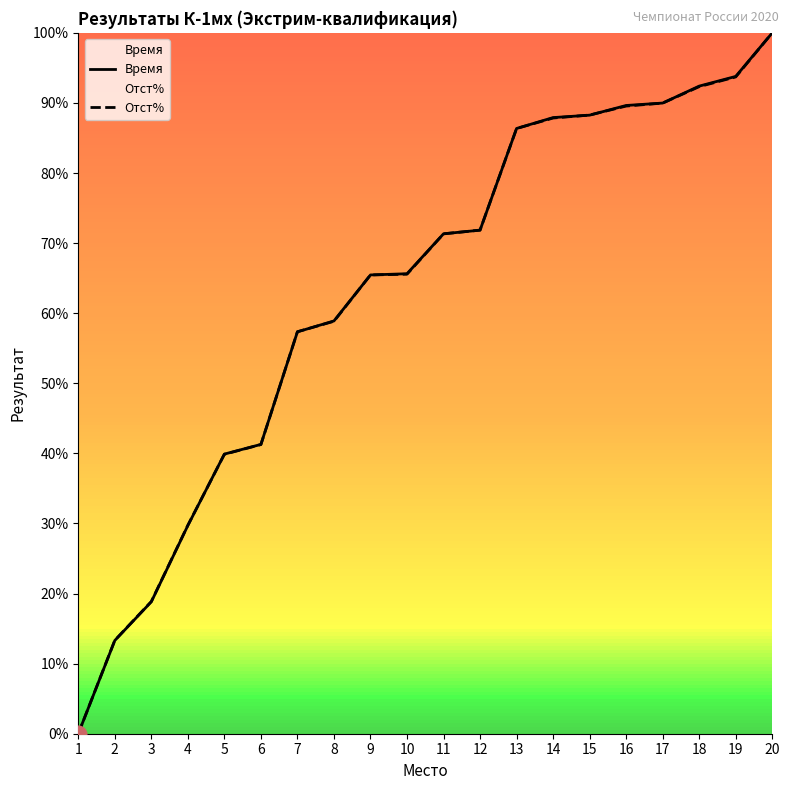

Reading left to right, transcribe all the data shown in this chart.

Время: 0.0	13.3	18.8	29.7	39.9	41.3	57.3	58.9	65.5	65.6	71.3	71.8	86.4	87.9	88.3	89.6	90.0	92.4	93.8	100.0
Отст%: 0.0	13.3	18.9	29.7	39.9	41.3	57.4	58.8	65.5	65.6	71.3	71.9	86.4	87.8	88.3	89.6	90.0	92.3	93.7	100.0